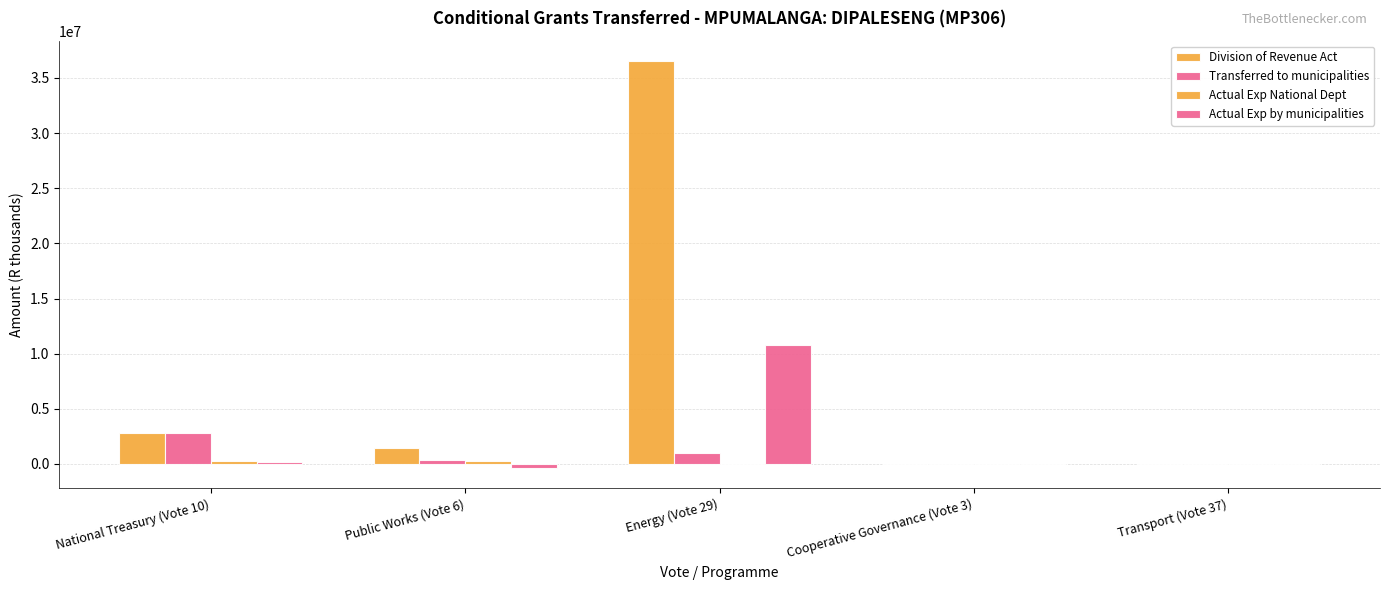

At how many categories does at least one series exceed 6736411?

1